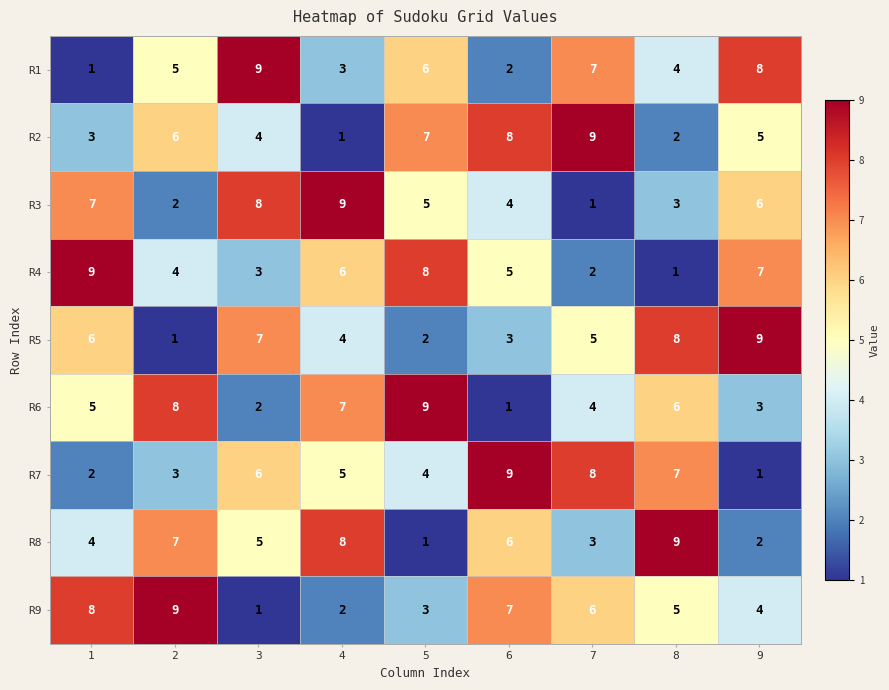

At which label does R1 reach its peak?

3